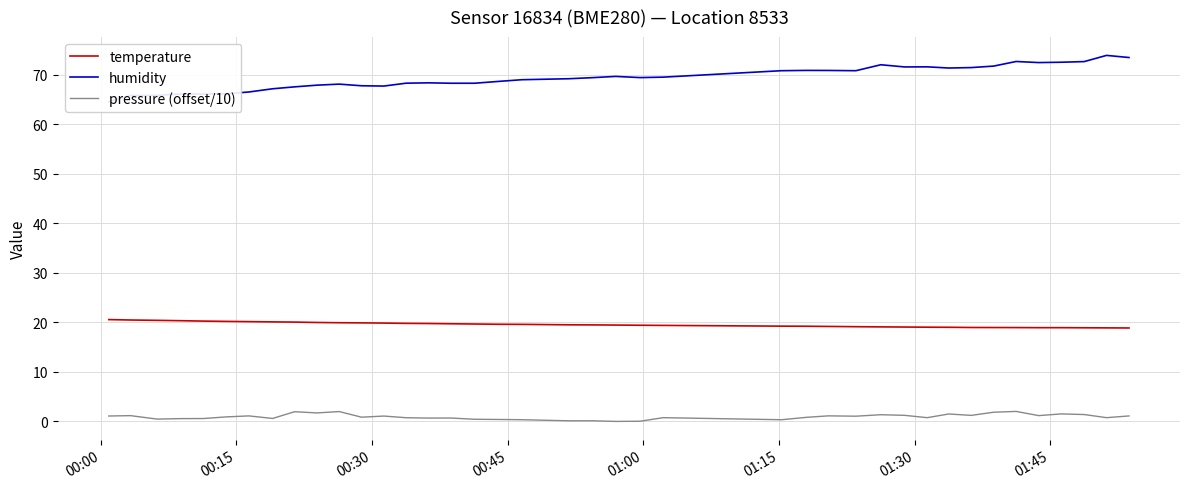

What is the lowest value of the temperature series?

18.9